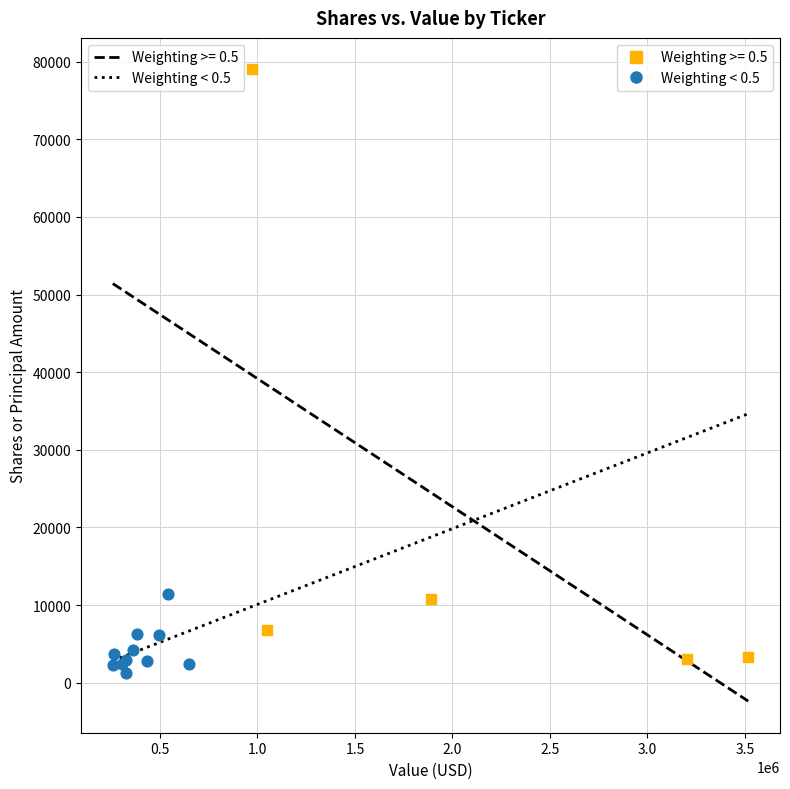

Which series has the widest spread of Y values?

Weighting >= 0.5